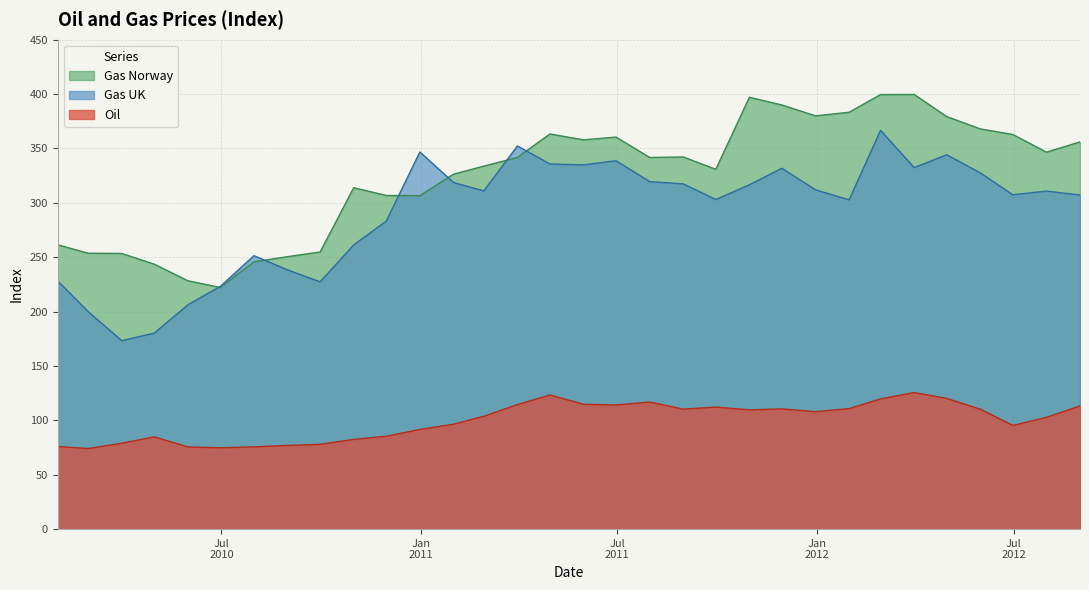

What is the value of the Gas UK point at the 18th from the left?

338.7